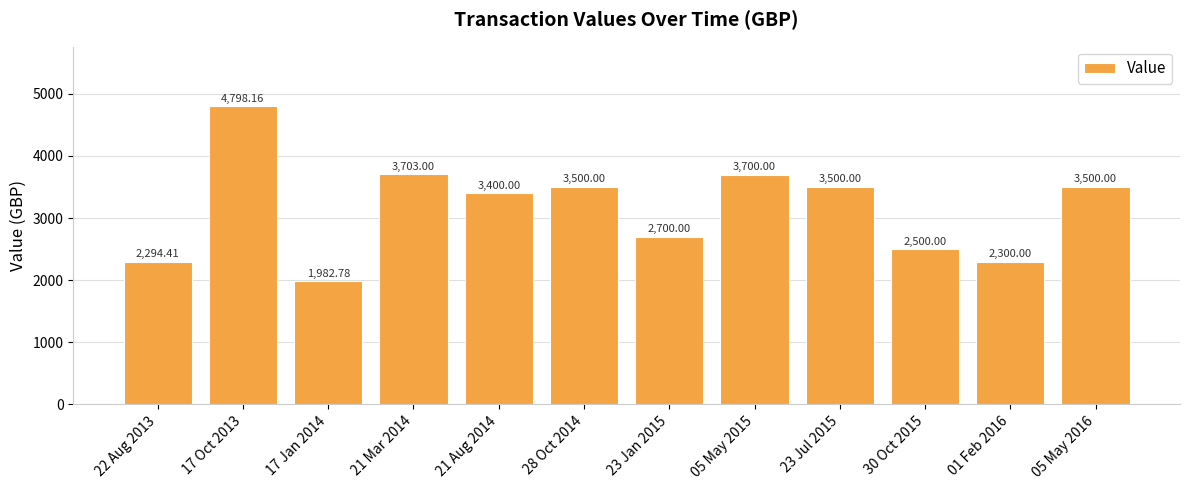

What is the label of the 12th bar from the right?

22 Aug 2013